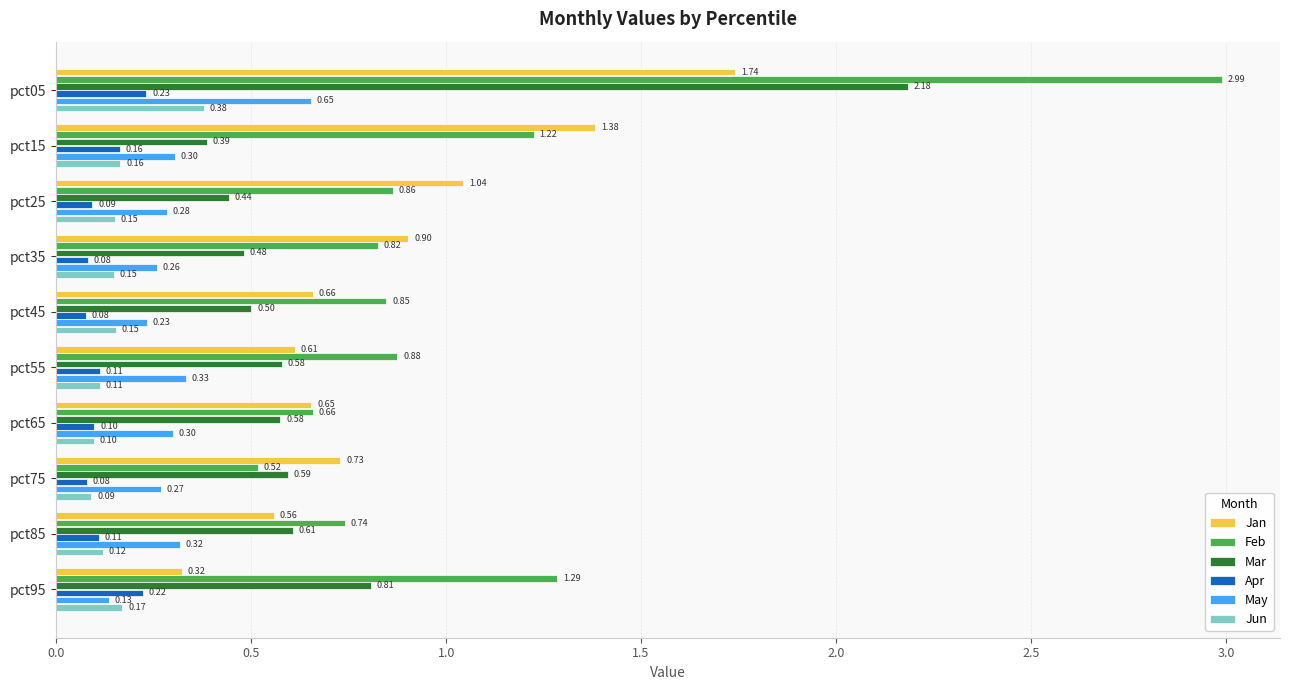

At which category is the sum across all series the highest?

pct05